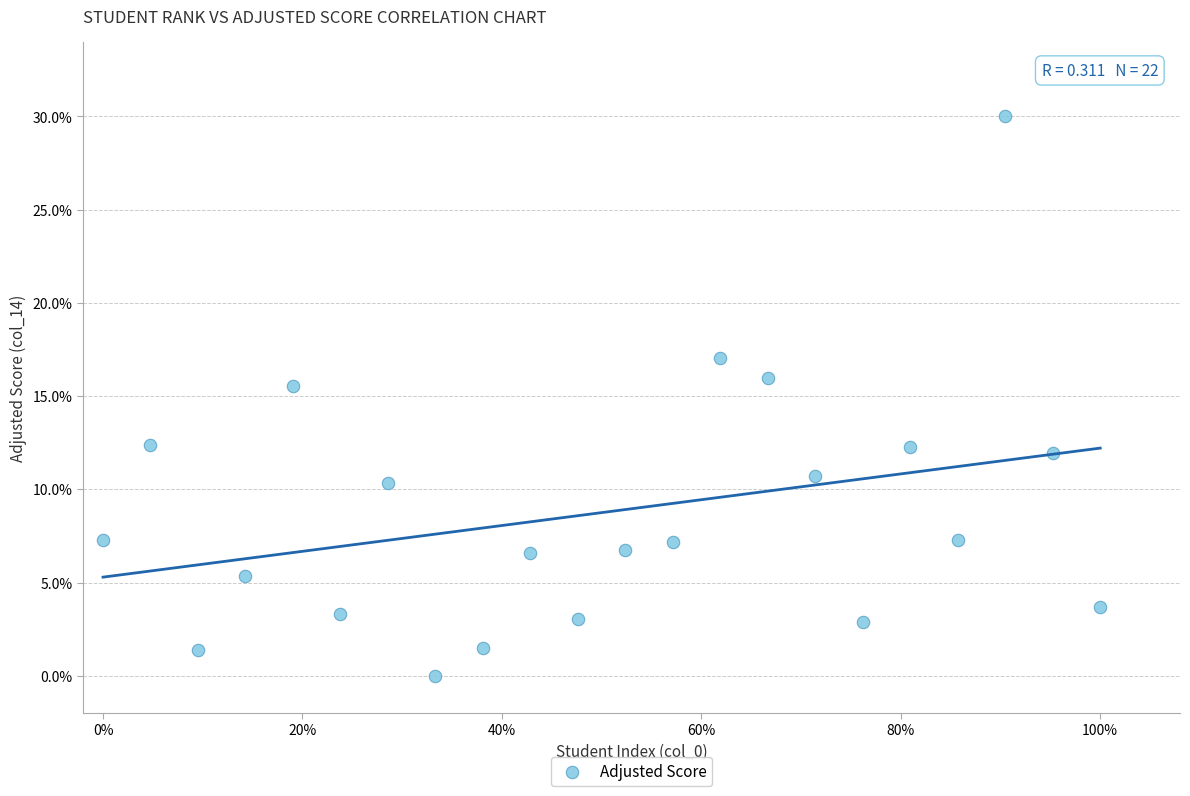

What Y value in the scatter plot is closest to 15?

15.6